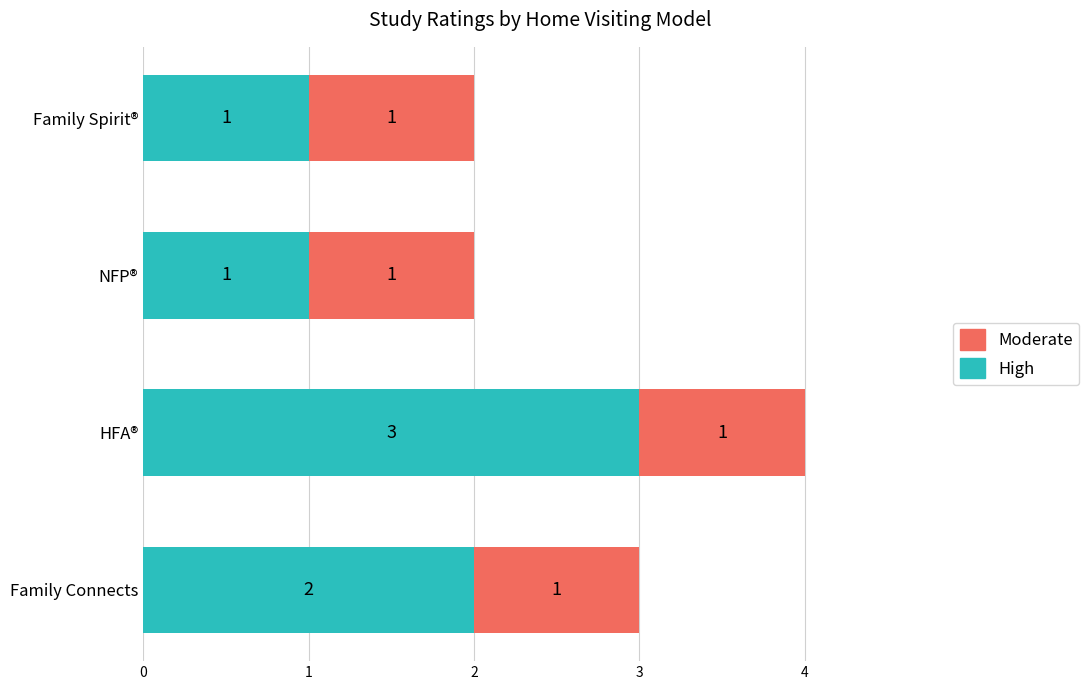

What is the total value across all series at HFA®?

4